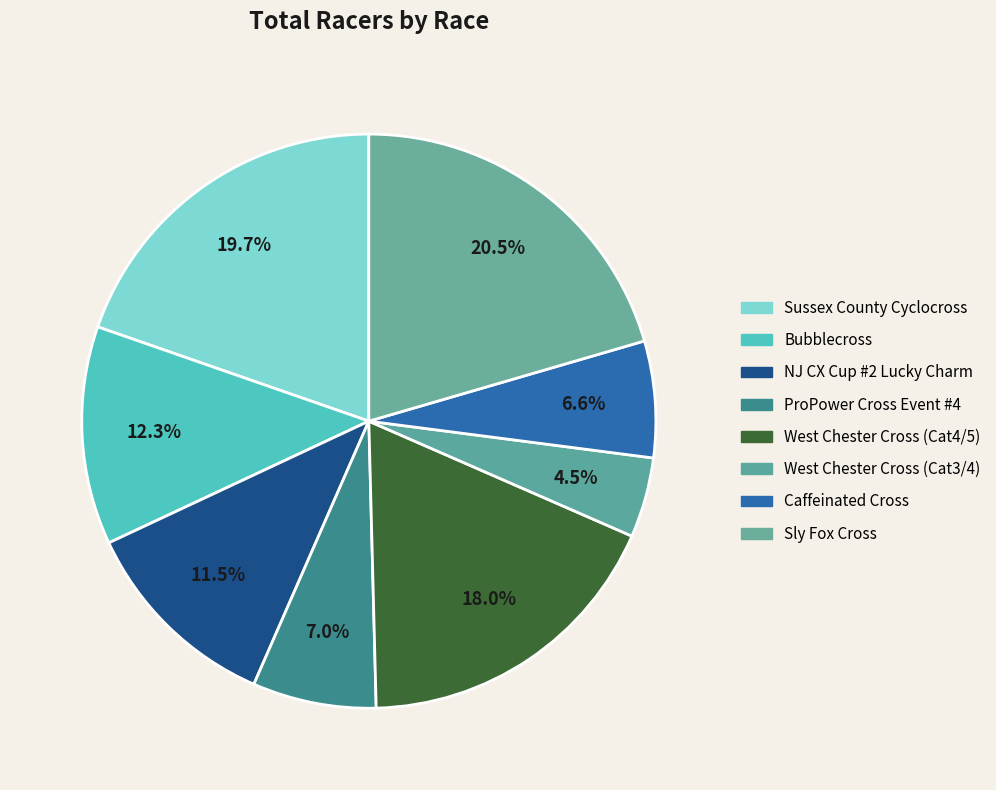

How many segments does this pie chart have?

8